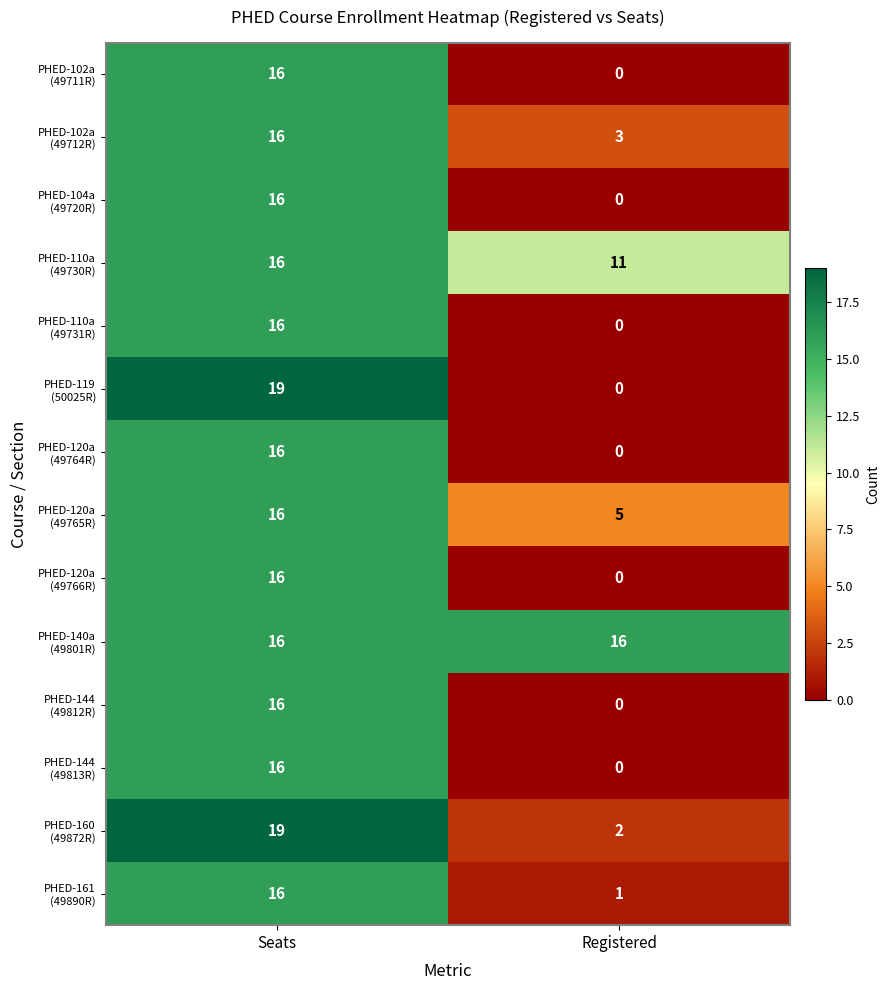

What is the difference between the highest and lowest values at Seats?

3